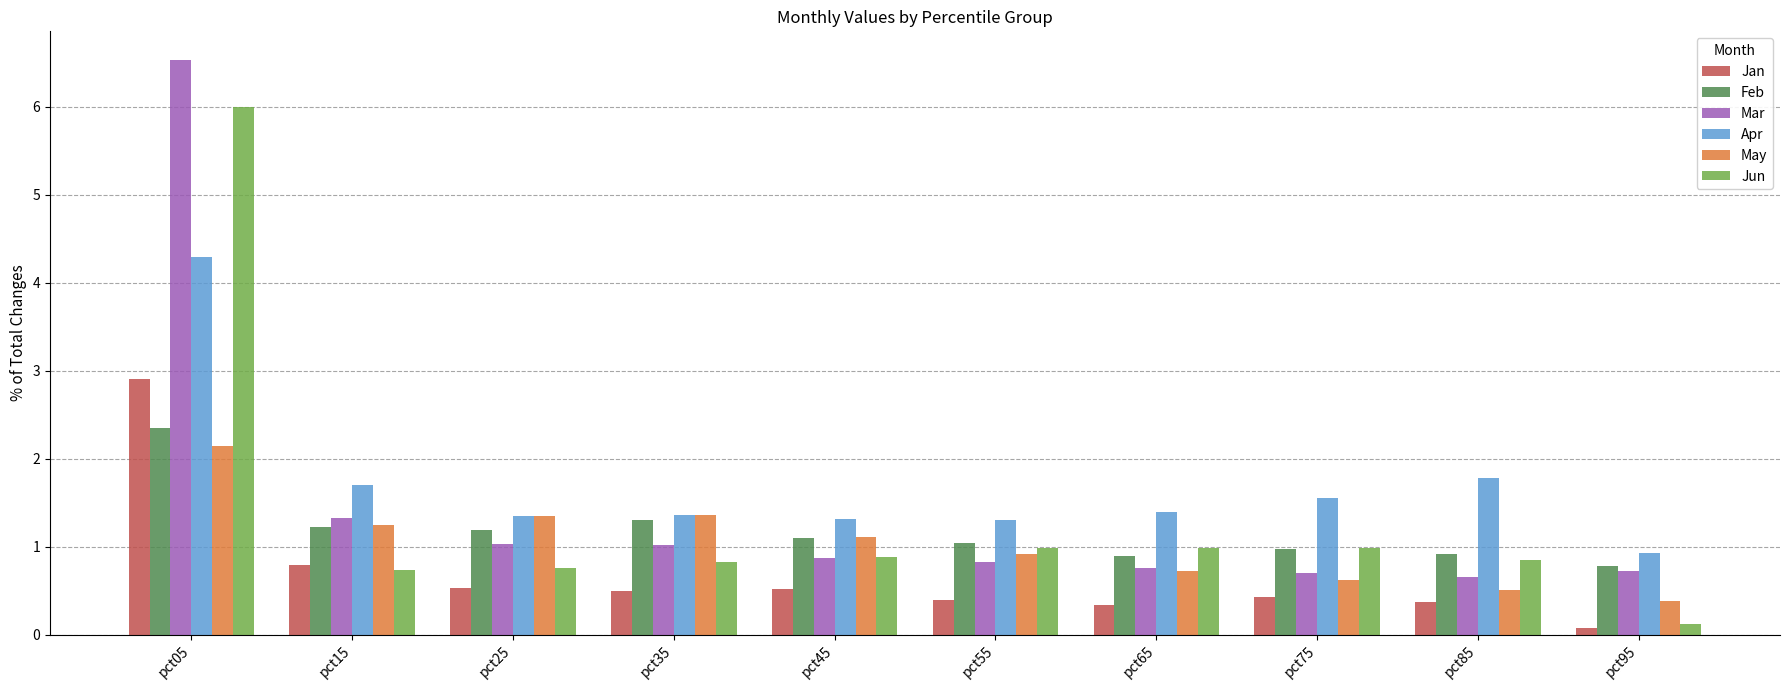

What is the minimum value for May?

0.4